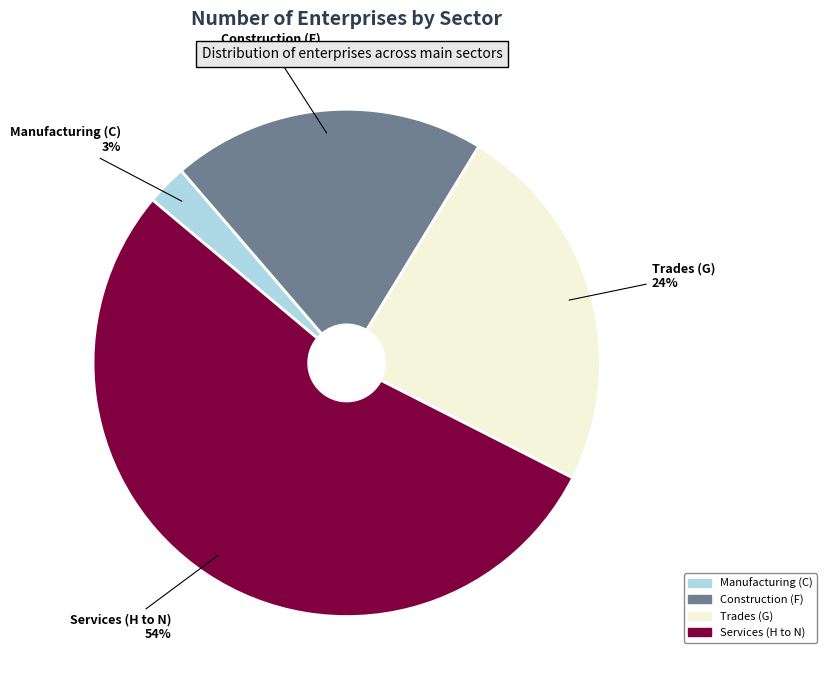

What is the ratio of the value at Trades (G) to the value at Construction (F)?

1.2